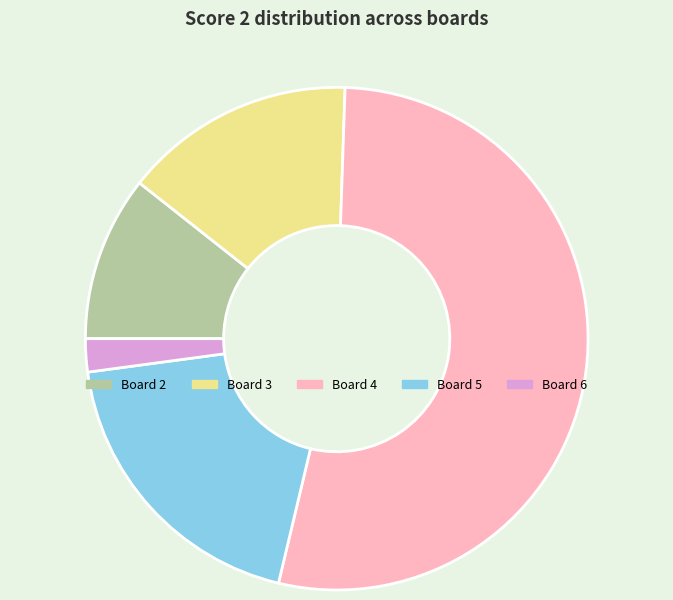

Is there any slice that represents more than half of the pie?

Yes